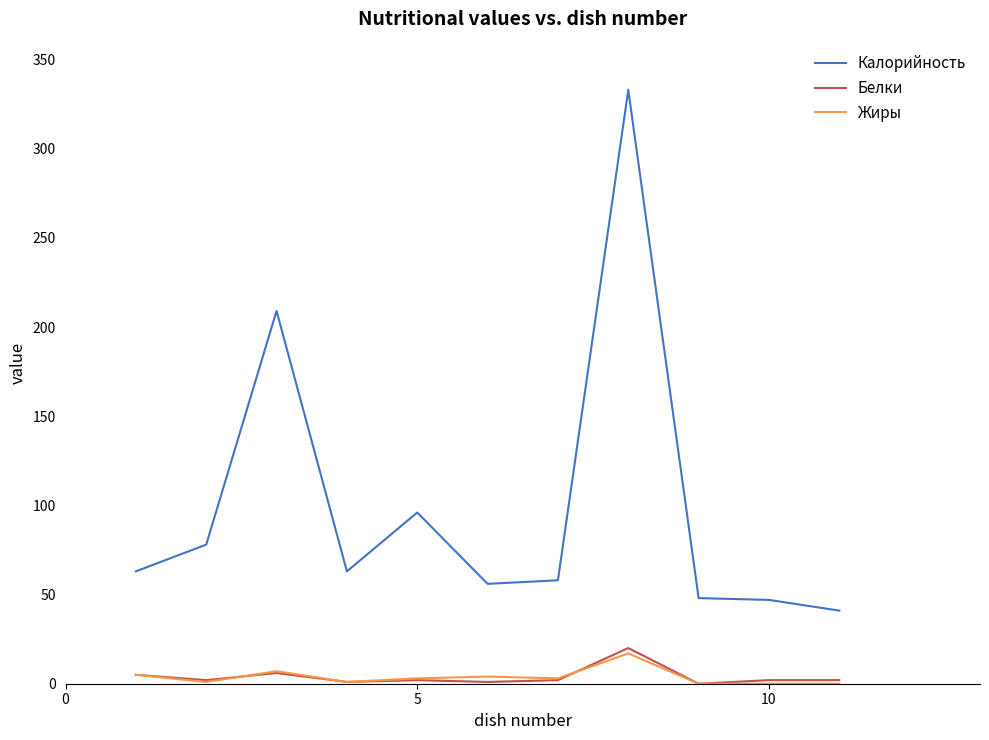

True or false: Белки and Калорийность cross at least once.

False